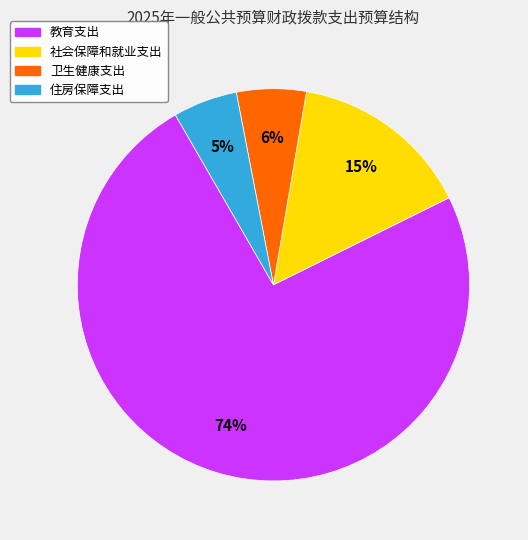

How many segments does this pie chart have?

4